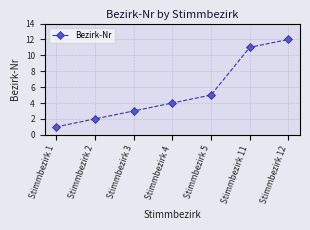

Count the number of categories in the chart.

7